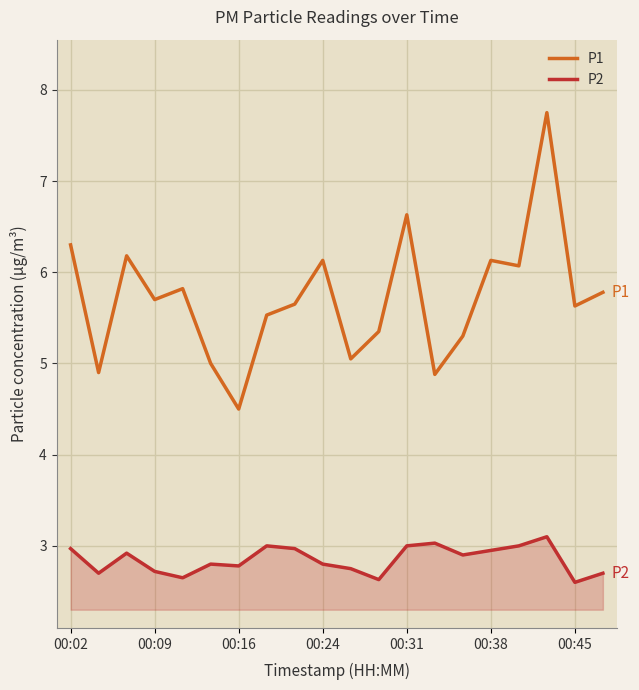

How many lines are shown in the chart?

2